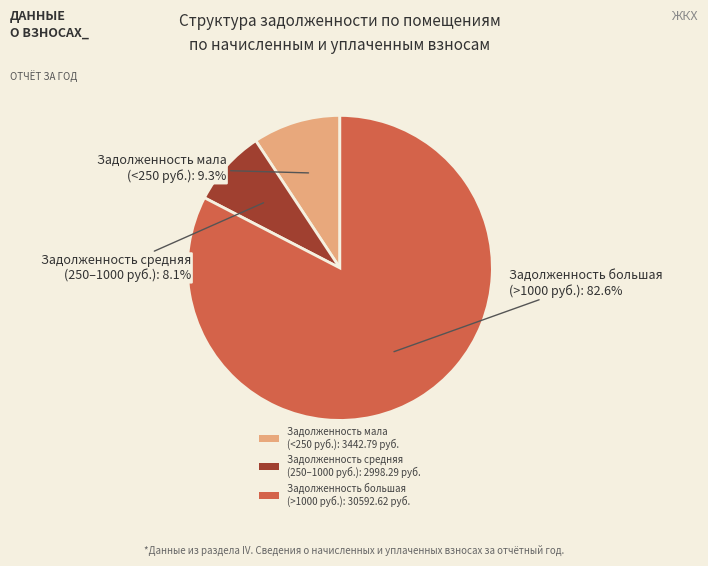

Count the number of slices in the pie.

3